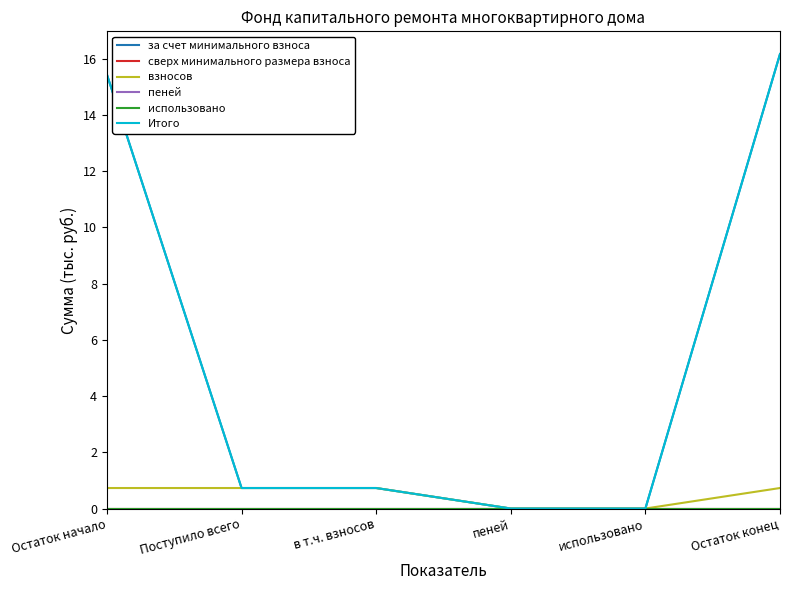

What is the highest value of the за счет минимального взноса series?

16.2